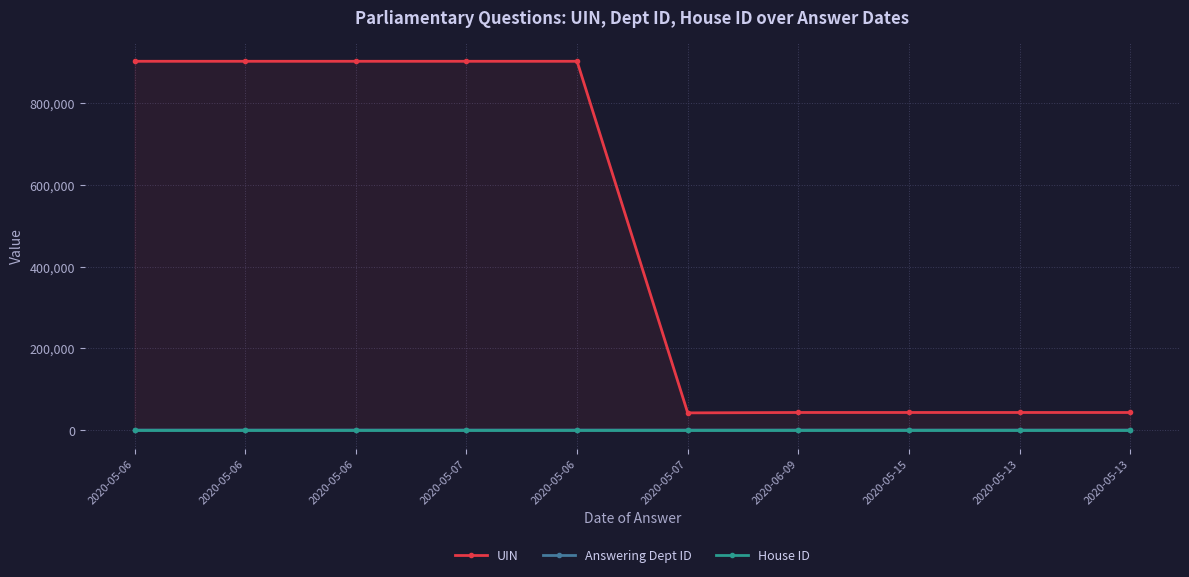

True or false: Answering Dept ID has a value of 5 at 2020-05-13.

False